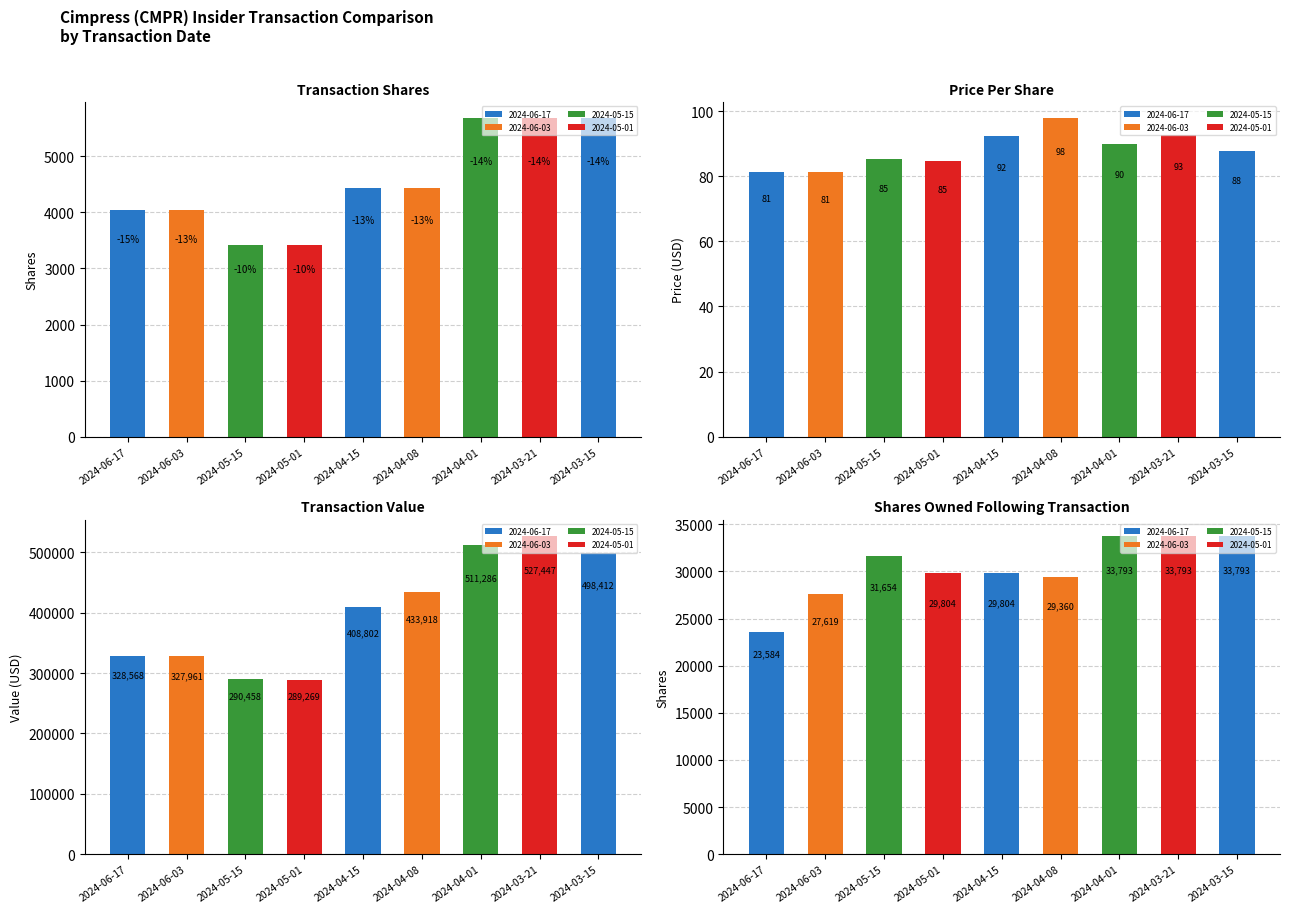

How many transactionShares values are between 4035 and 5683?

7